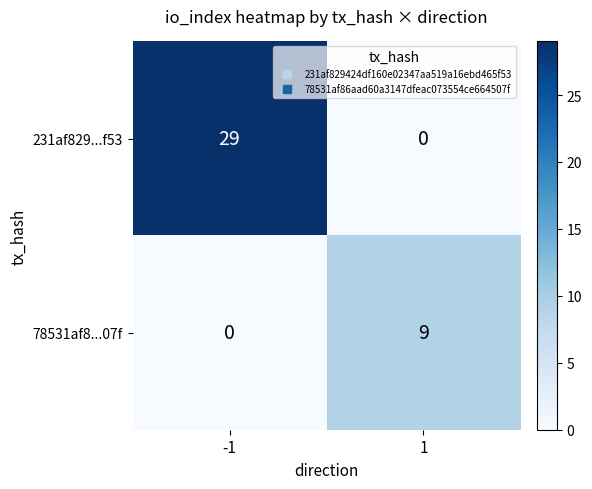

What is the greatest value displayed?

29